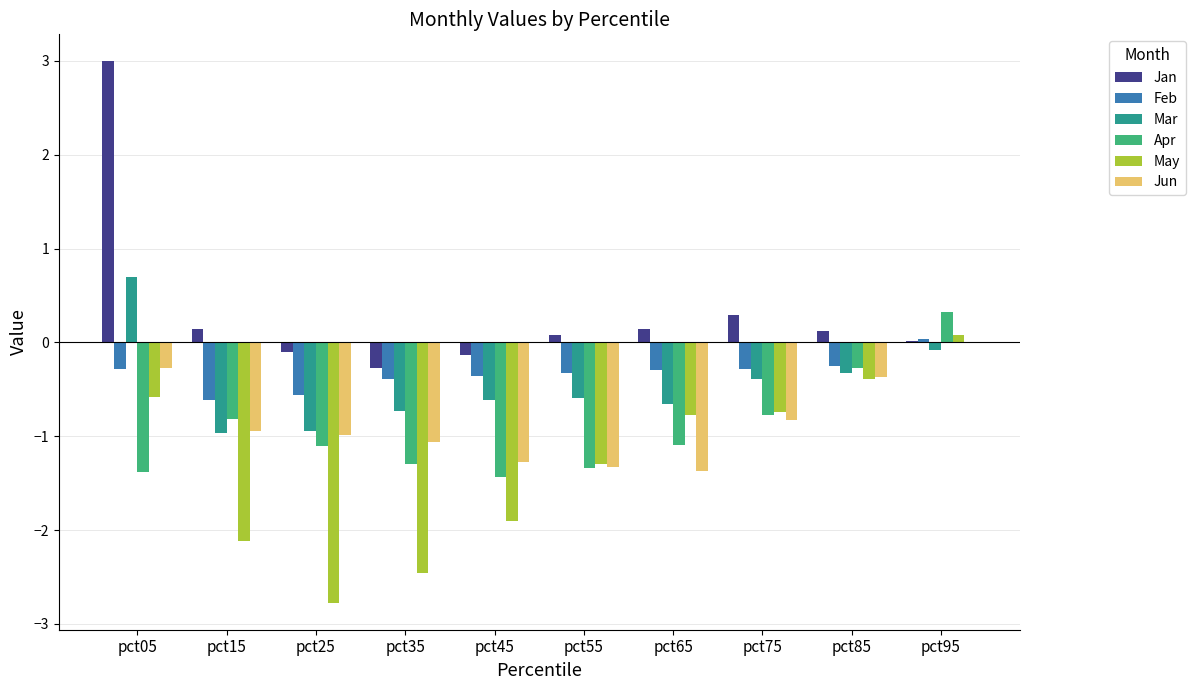

What are all the series names shown in the legend?

Jan, Feb, Mar, Apr, May, Jun